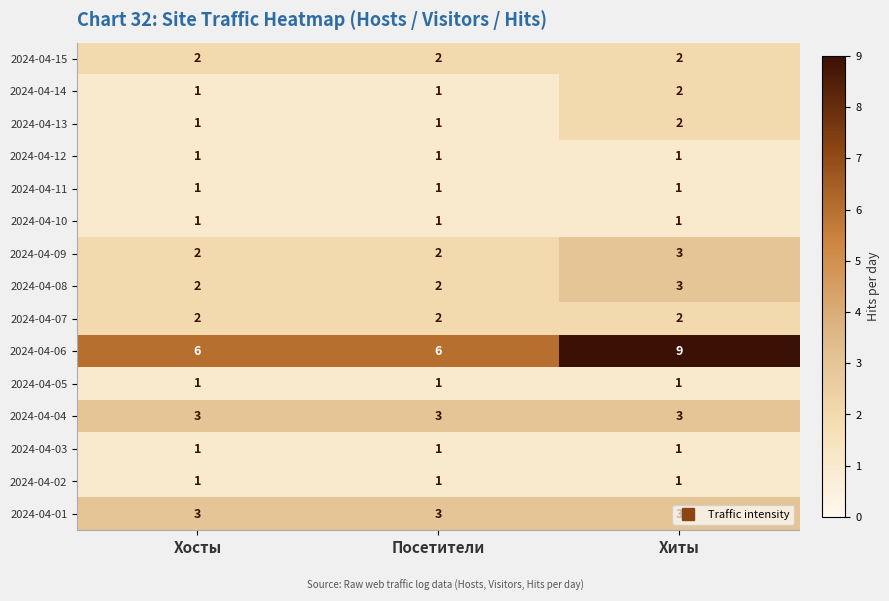

What is the difference between the highest and lowest values at Хосты?

5